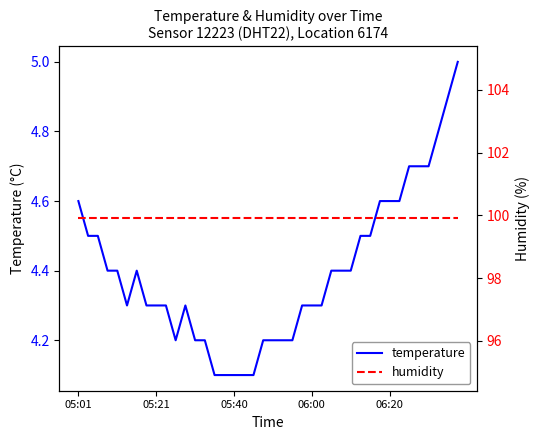

True or false: humidity and temperature intersect in this chart.

False